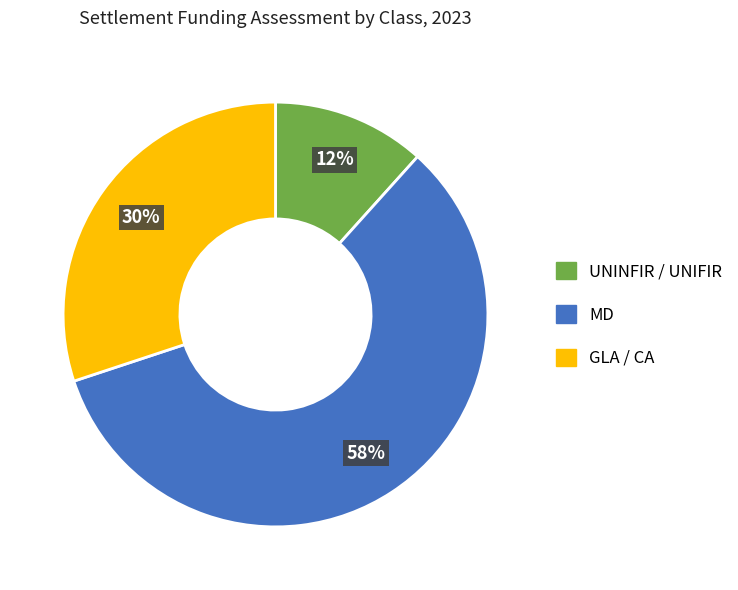

Count the number of slices in the pie.

3